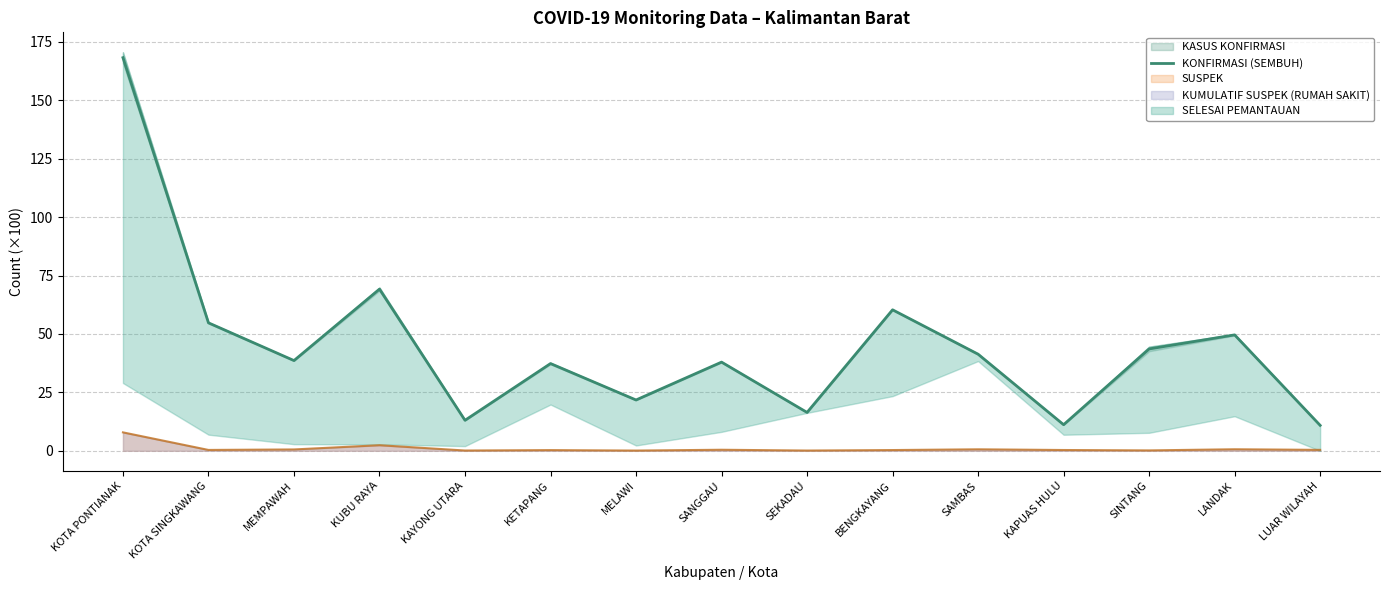

At which category does the chart reach its minimum across all series?

LUAR WILAYAH